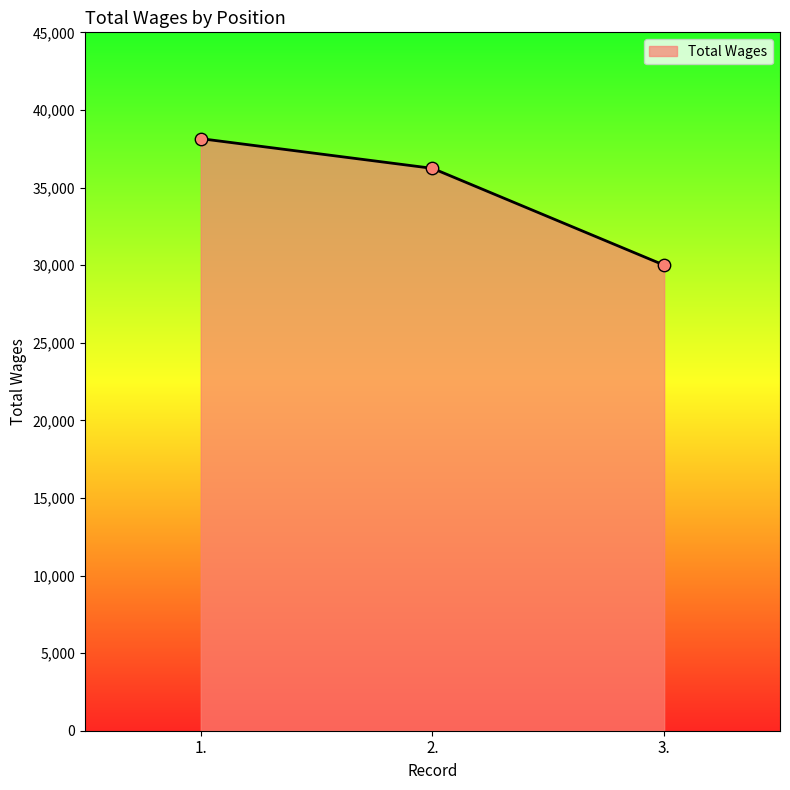

Which has a higher value, 1. or 3.?

1.